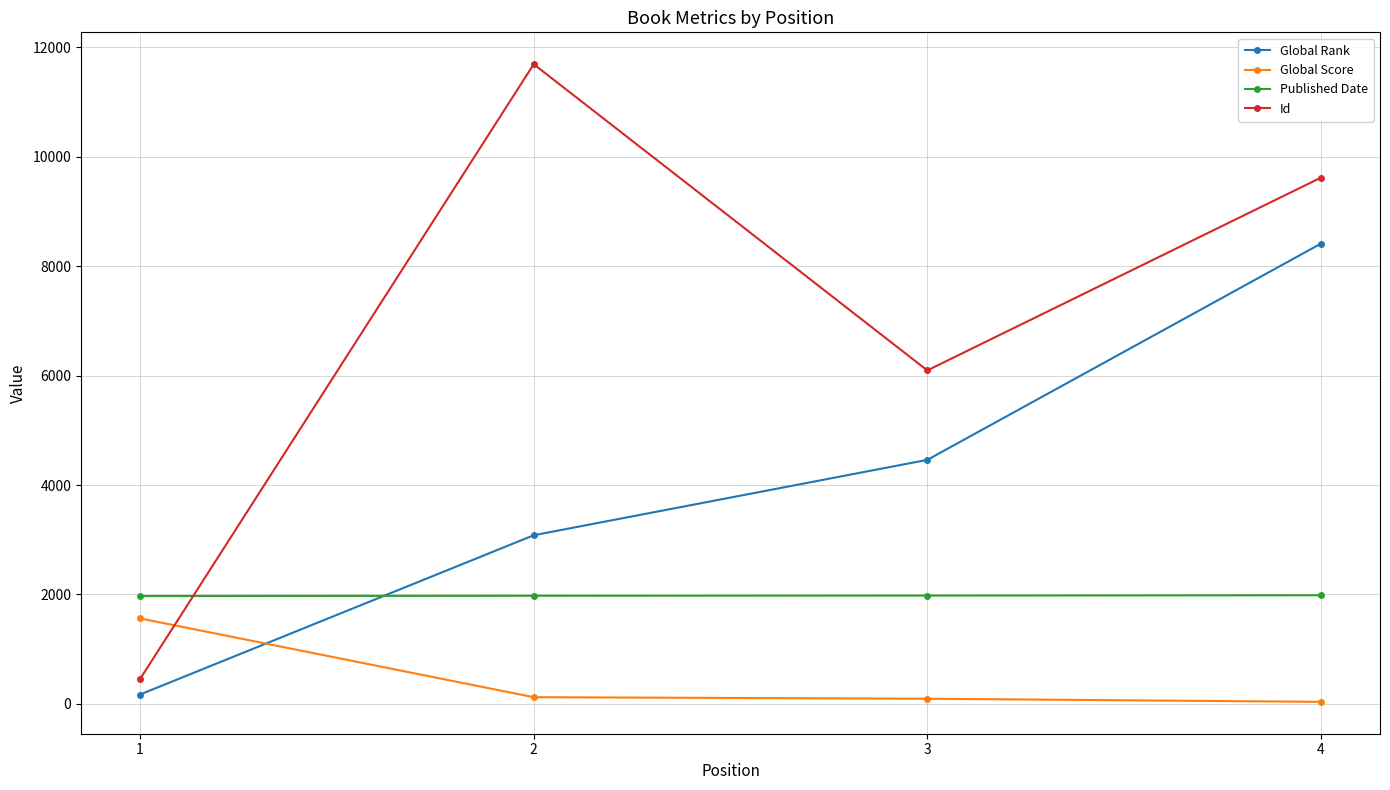

Which series has the widest spread of values?

Id